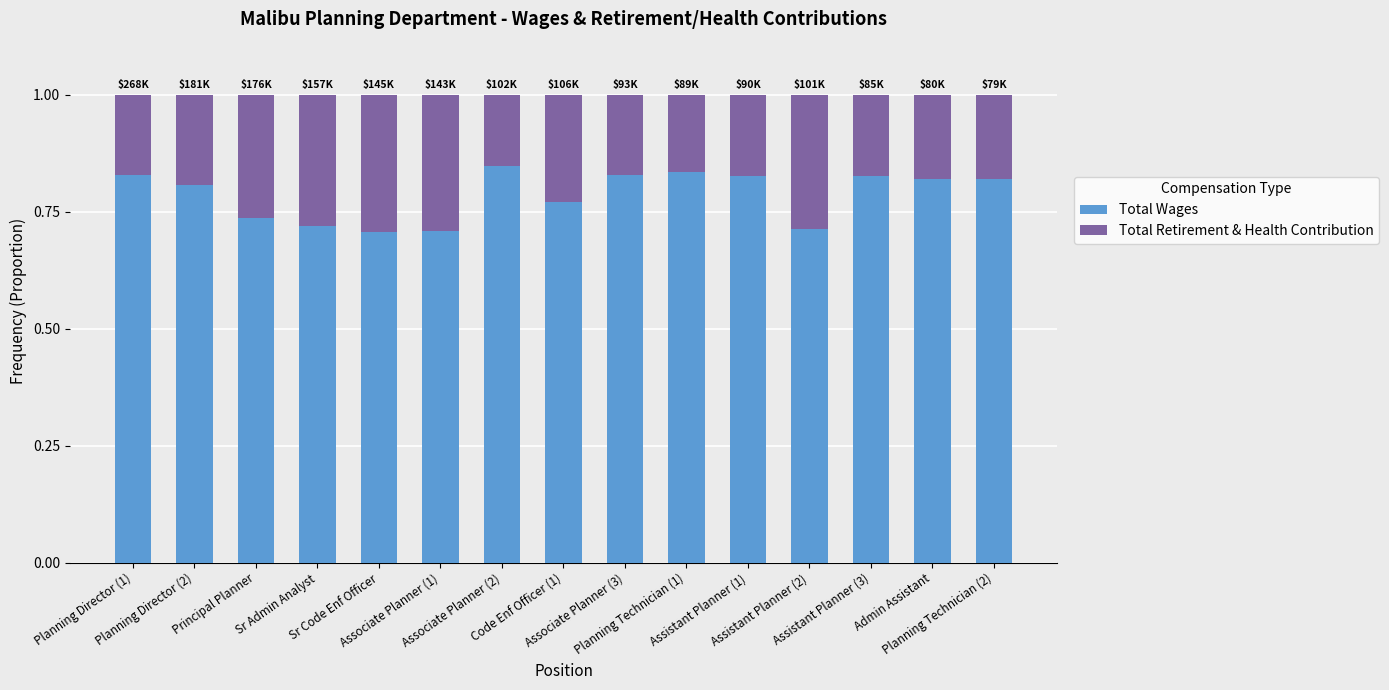

Count the number of data series in this chart.

2